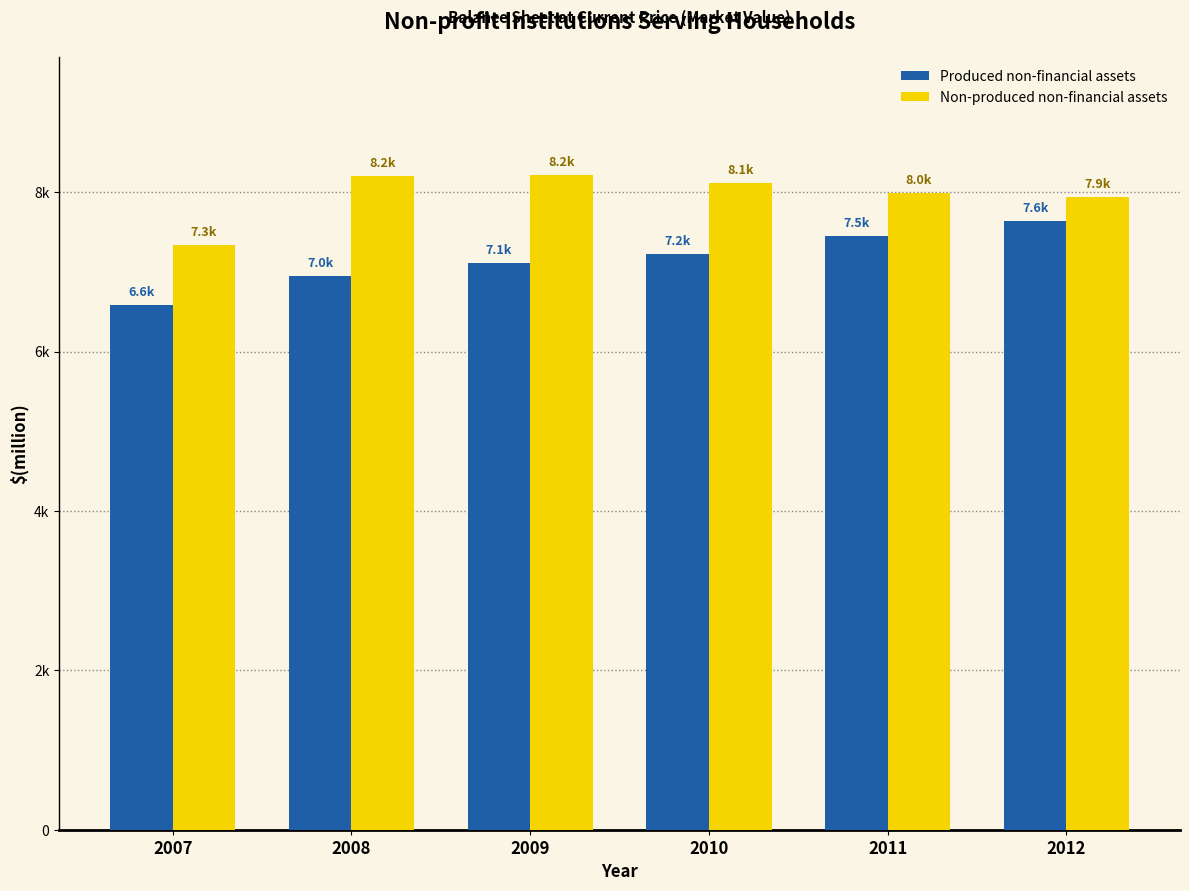

What is the average value of the Non-produced non-financial assets series?

7966